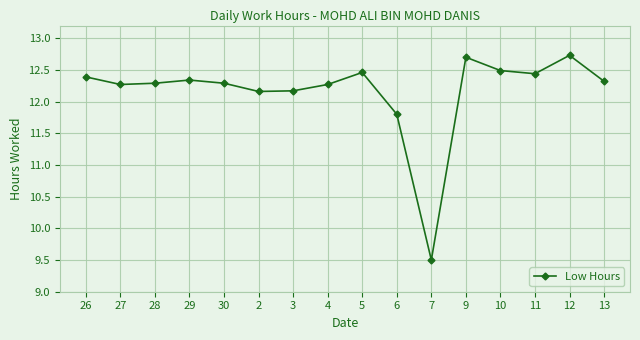

What is the difference between the second highest and second lowest values?

0.9